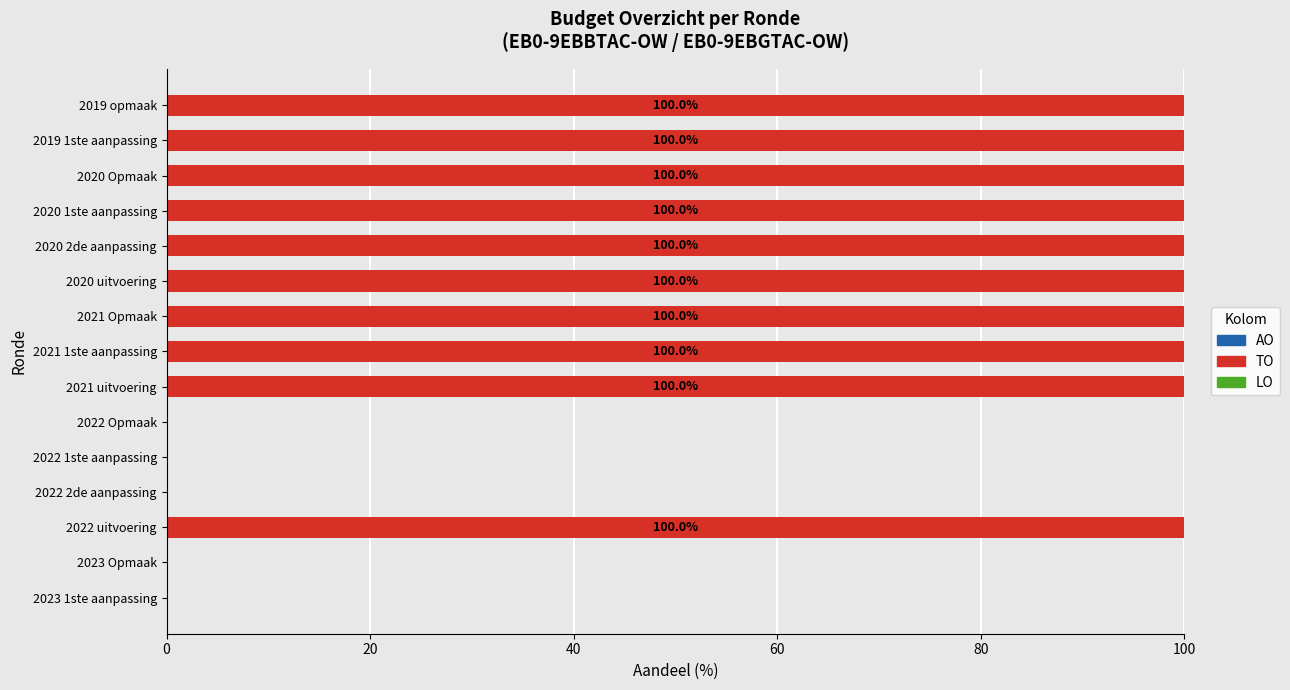

The chart shows a value of 40 at 2022 uitvoering. True or false?

False